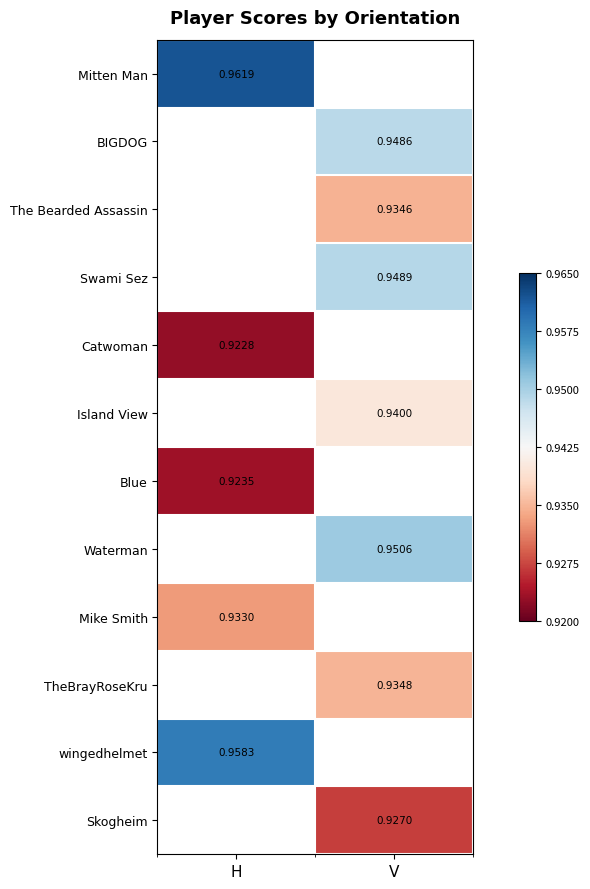

Which has a higher value, H or V?

V